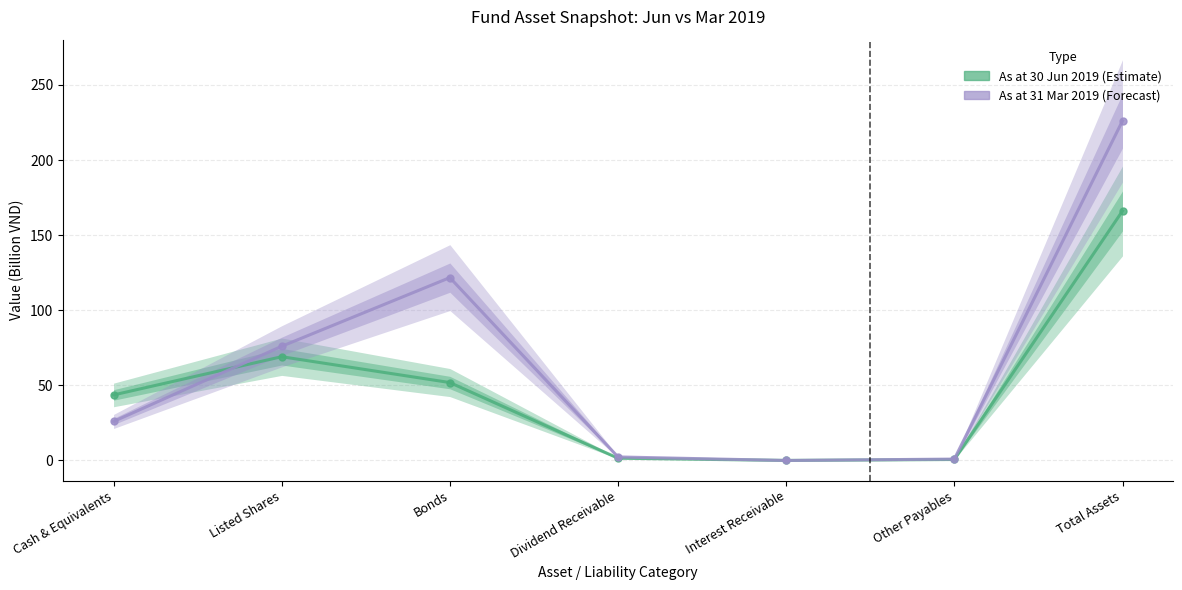

Where does the As at 30 Jun 2019 series first go above 43?

Cash & Equivalents